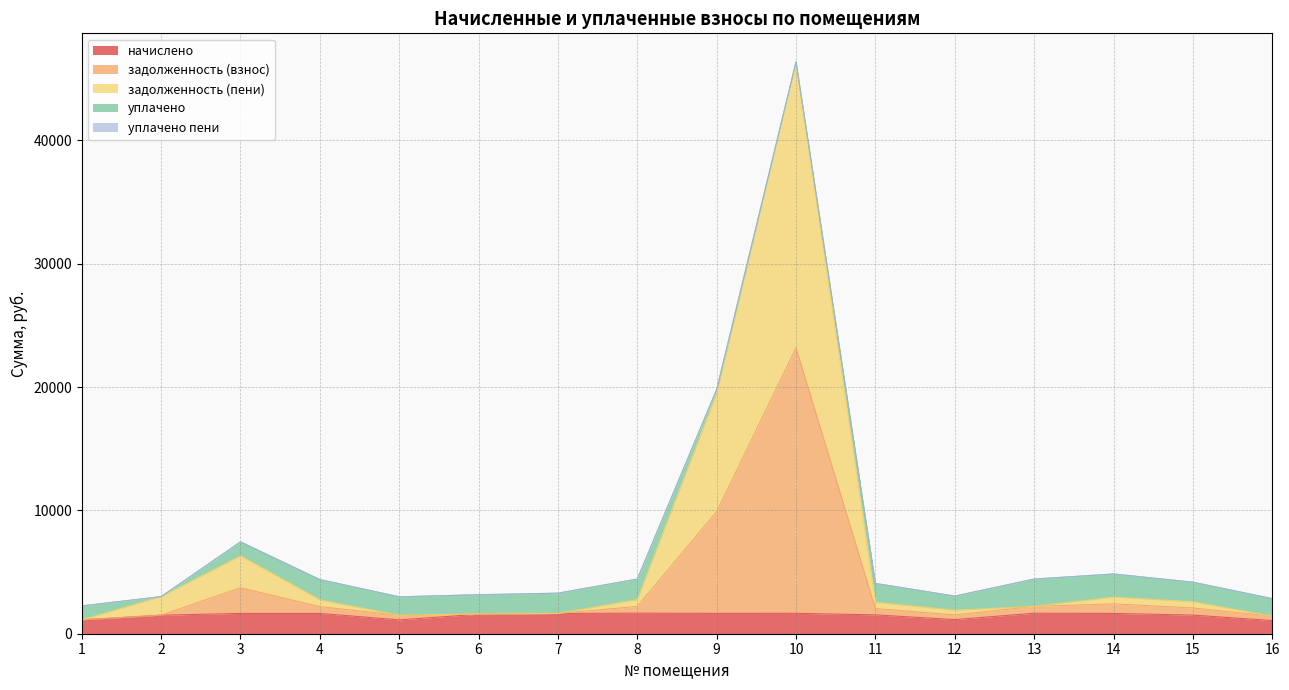

Where is the first local minimum for задолженность (взнос)?

5